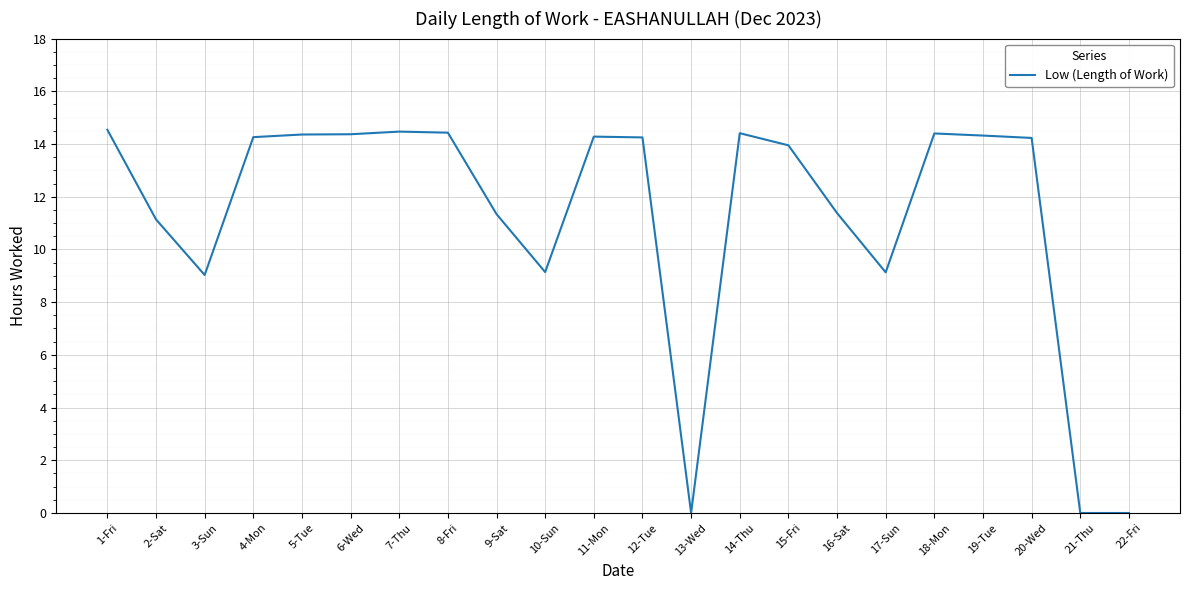

Which has a higher value, 1-Fri or 22-Fri?

1-Fri